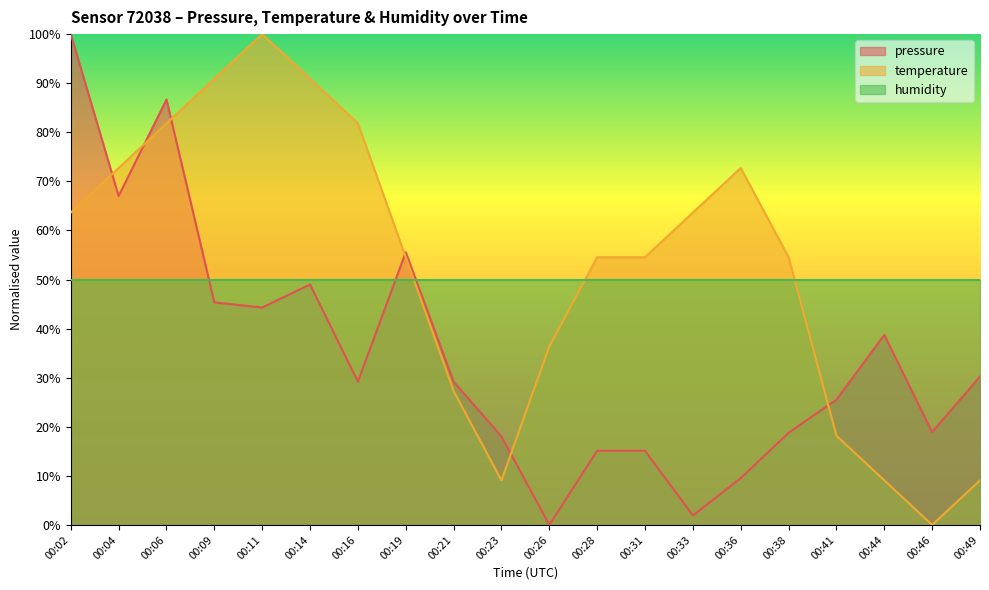

What is the approximate value of pressure at 00:11?

44.3